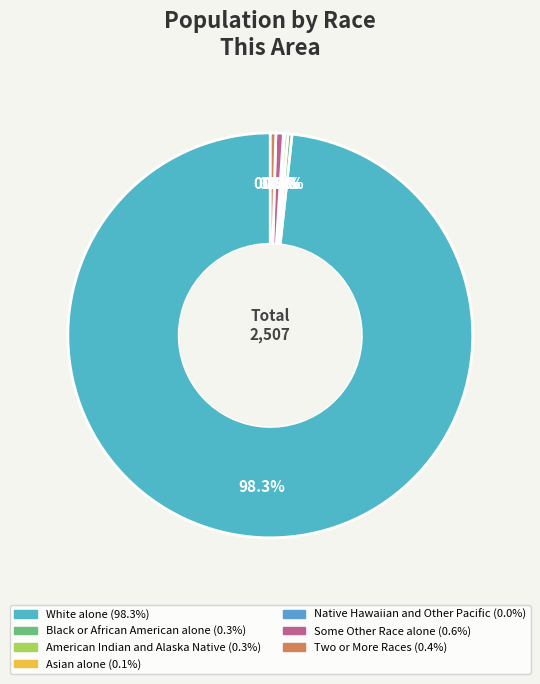

Is there a majority slice in this chart?

Yes